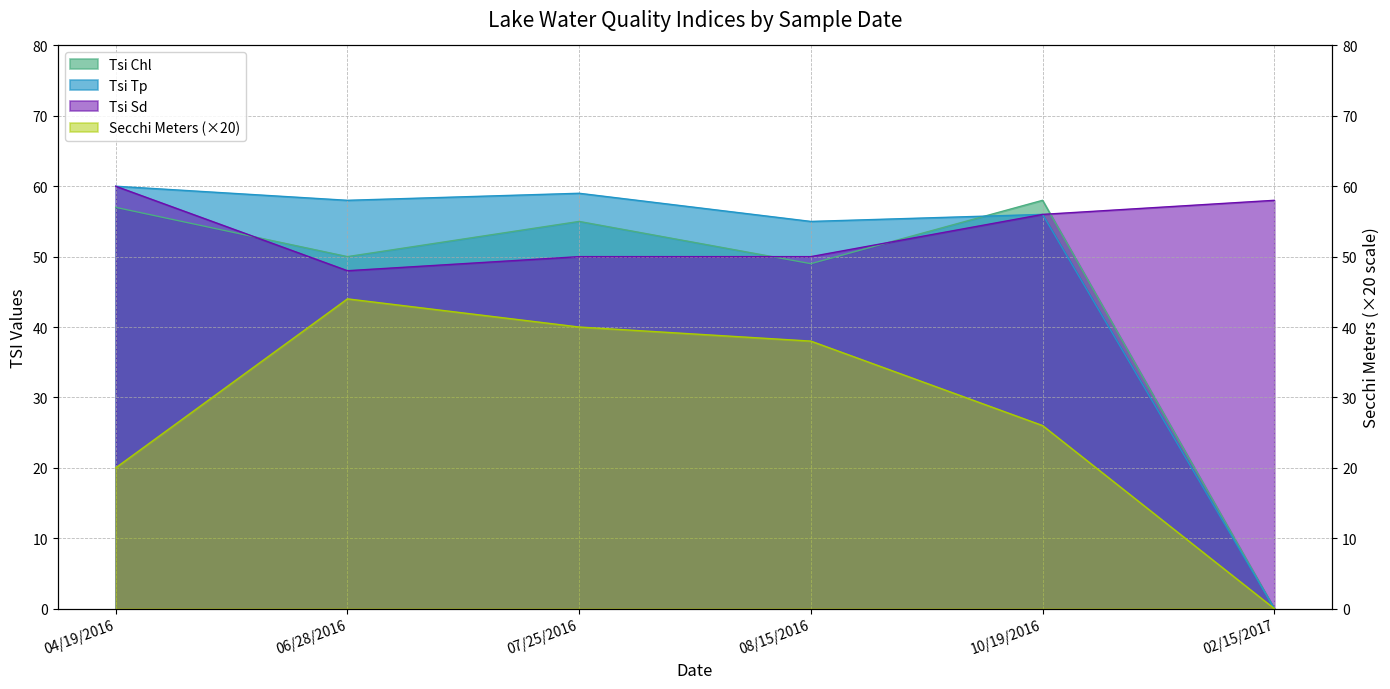

List the series in order of their peak value, lowest first.

Secchi Meters, Tsi Chl, Tsi Sd, Tsi Tp